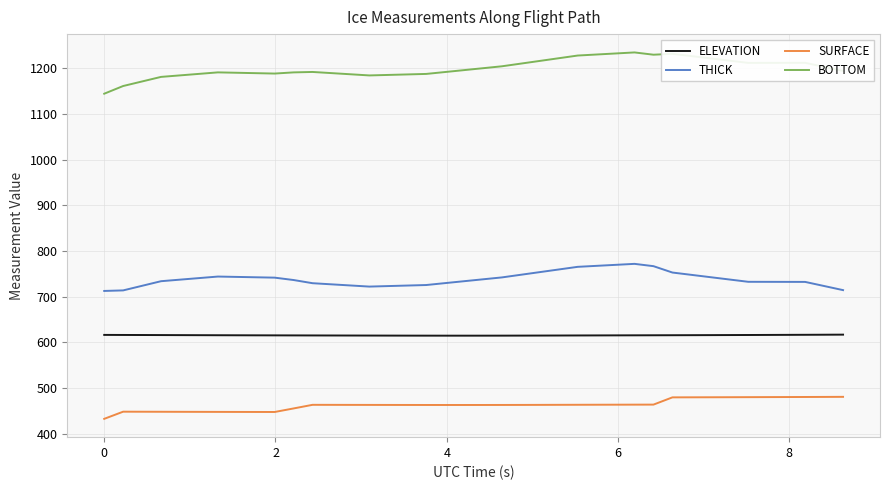

What is the difference between the maximum and minimum values in the THICK series?

59.4